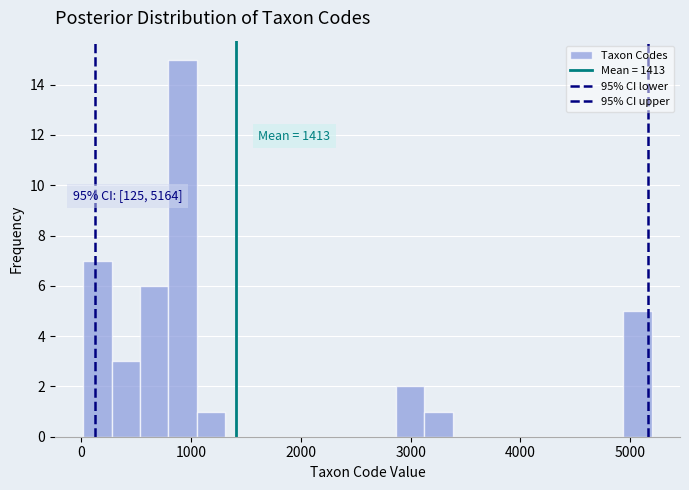

Around what value on the x-axis is the tallest bar? Give the approximate position of its centre, as read against the axis.

900